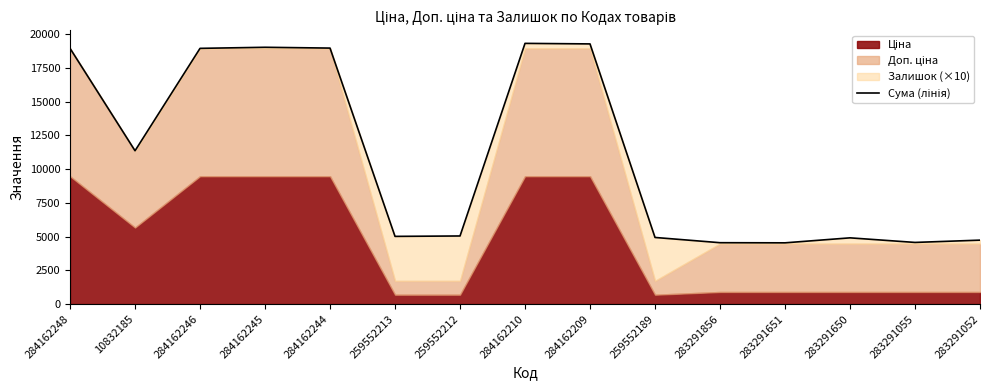

Where is the first local maximum?

284162245